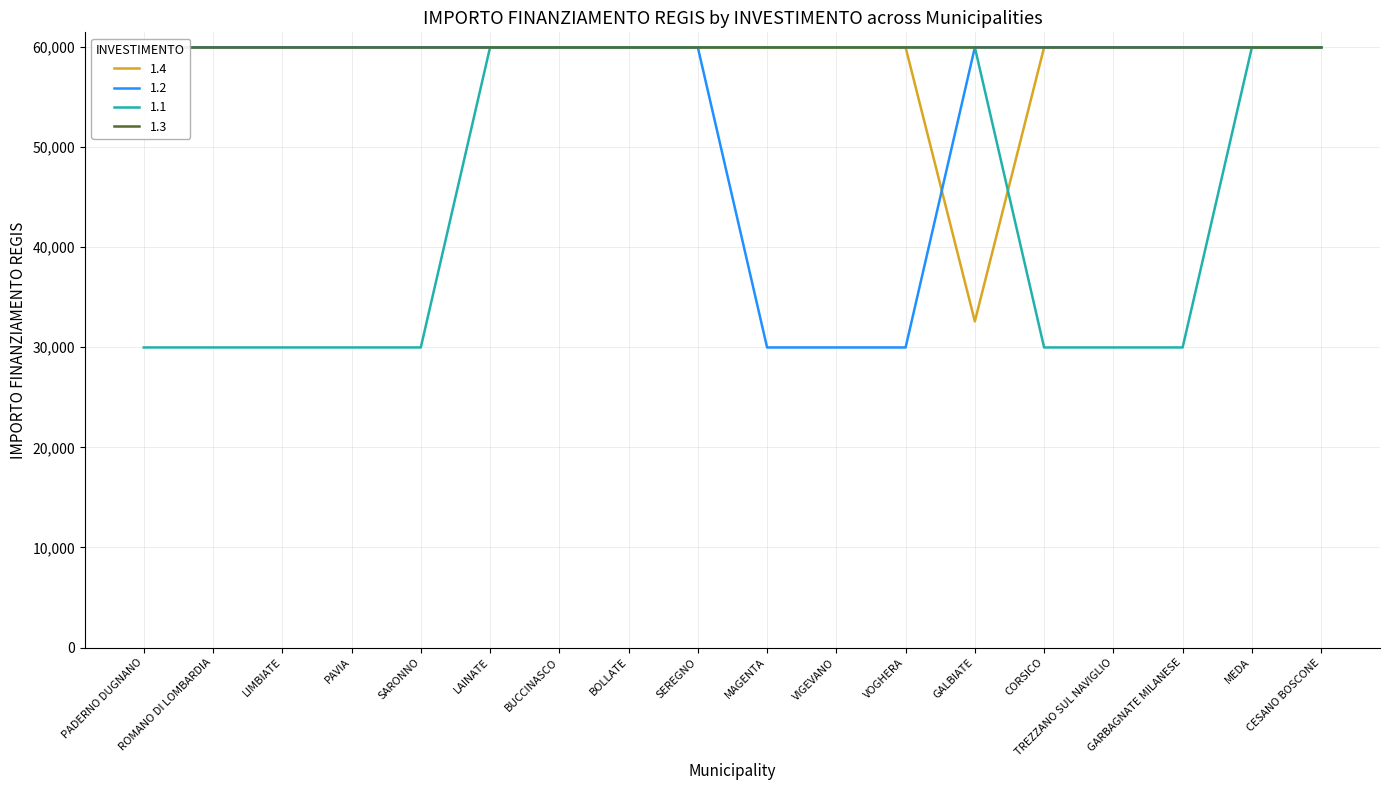

Where do 1.4 and 1.1 first cross each other?

GALBIATE and CORSICO